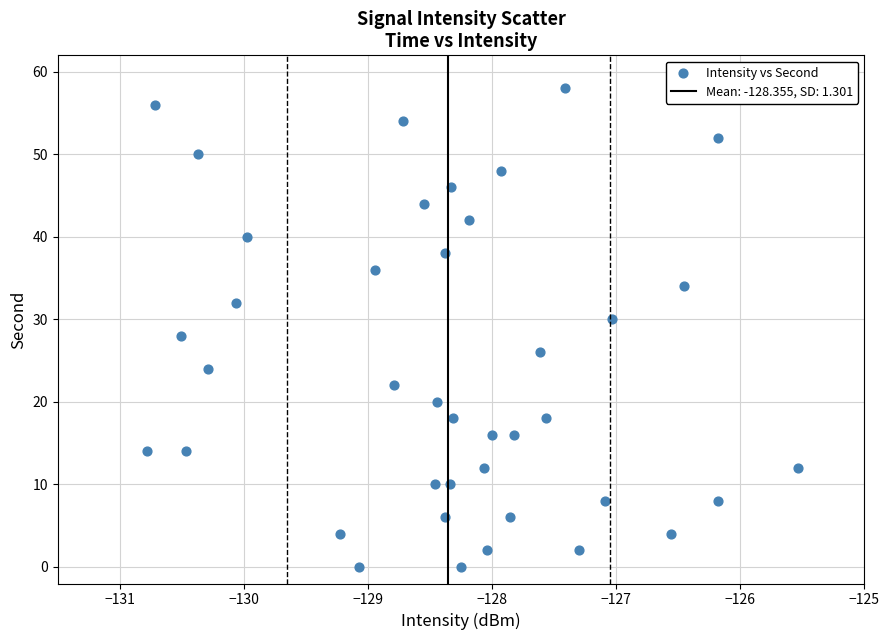

What is the range of Y values (max minus min)?

58